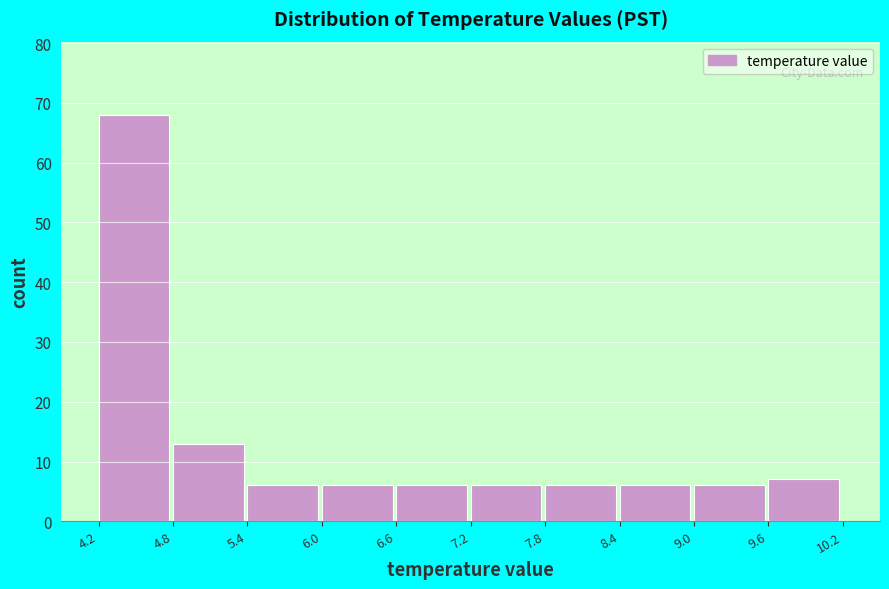

Reading left to right, transcribe this chart: for each bar, give the range it covers on the x-axis and its height. The values are not printed on the chart, so give them approximately, as read against the axis.

4.2 to 4.8: 68
4.8 to 5.4: 13
5.4 to 6.0: 6
6.0 to 6.6: 6
6.6 to 7.2: 6
7.2 to 7.8: 6
7.8 to 8.4: 6
8.4 to 9.0: 6
9.0 to 9.6: 6
9.6 to 10.2: 7